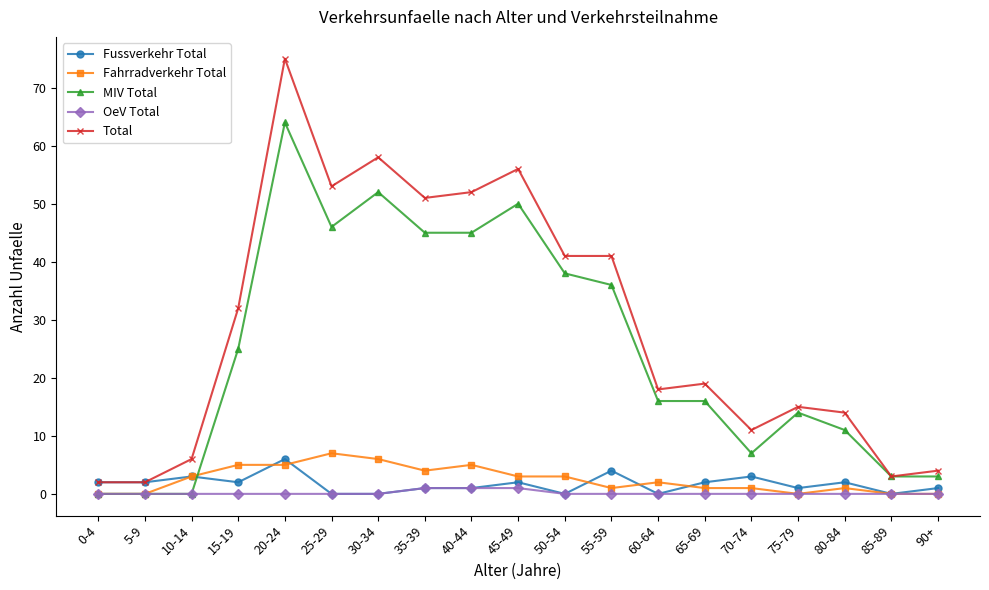

What is the label of the 13th point from the right?

30-34